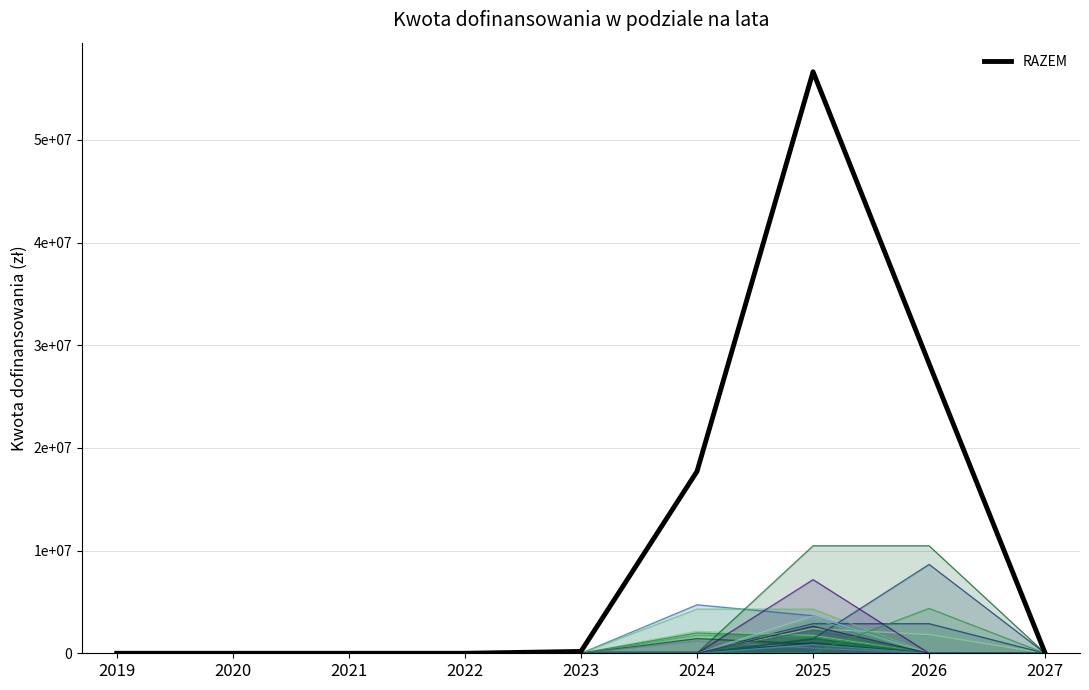

What is the sum of all values?

102725050